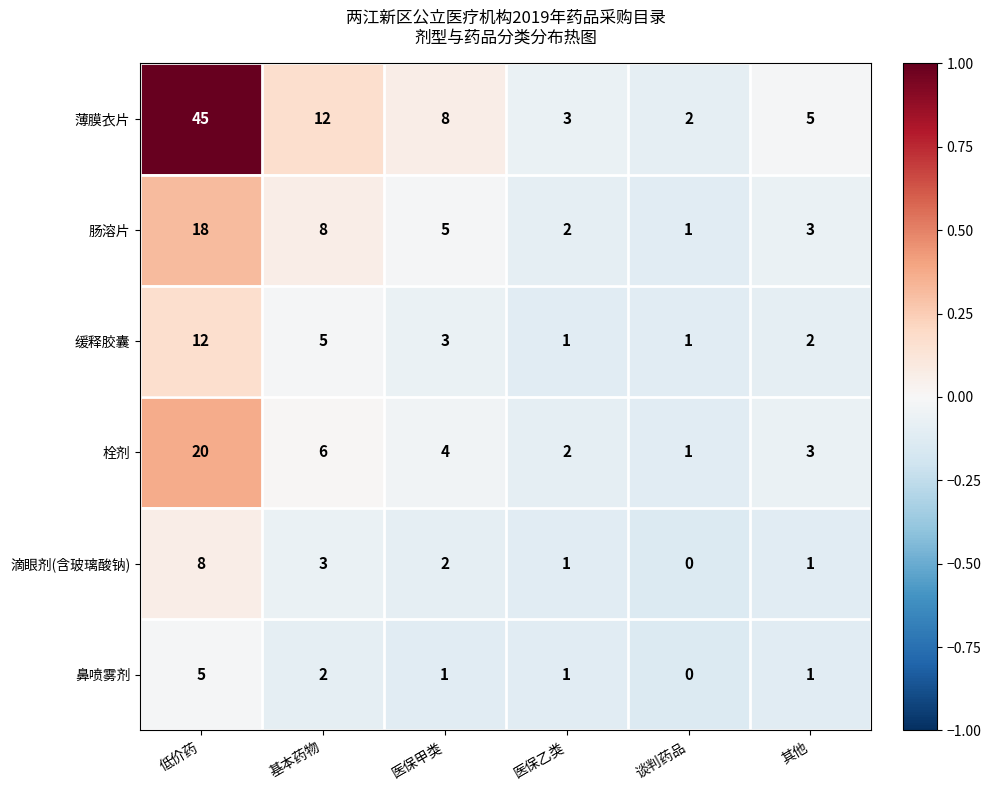

The value of 肠溶片 at 低价药 is 18. True or false?

True